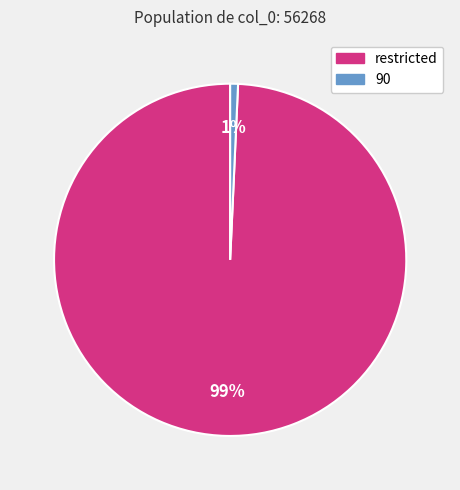

Which has a higher value, 90 or restricted?

restricted